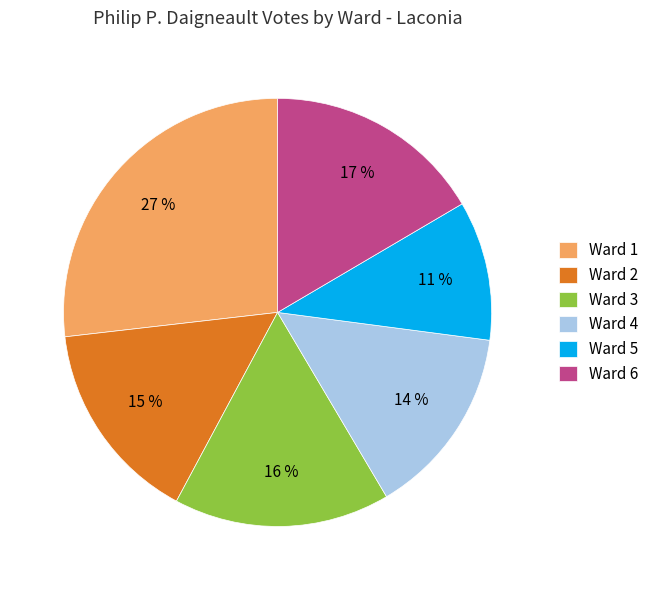

What percentage is the Ward 2 slice, to the nearest percent?

15%